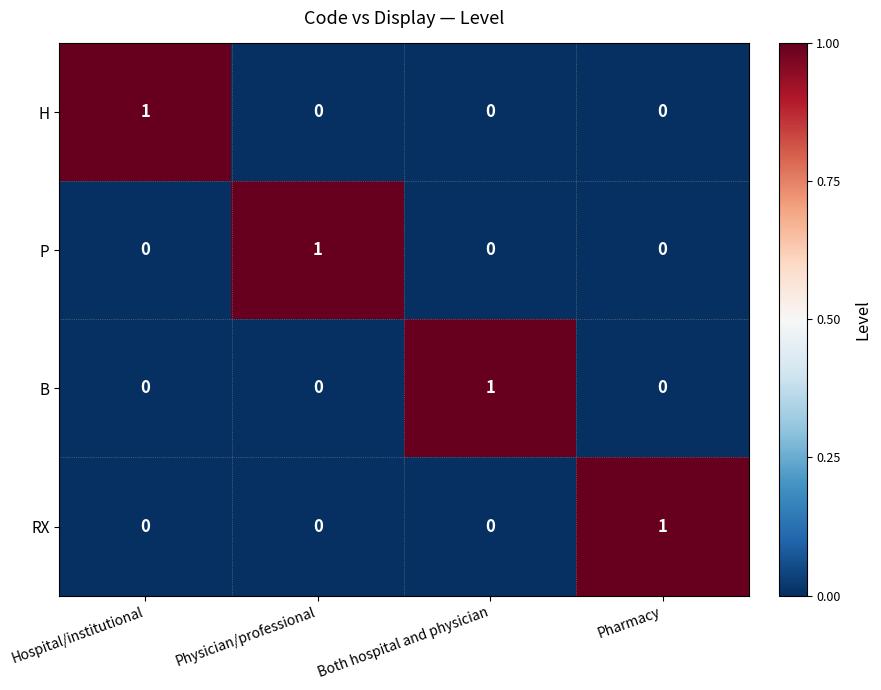

How many H values are between 0 and 1?

4